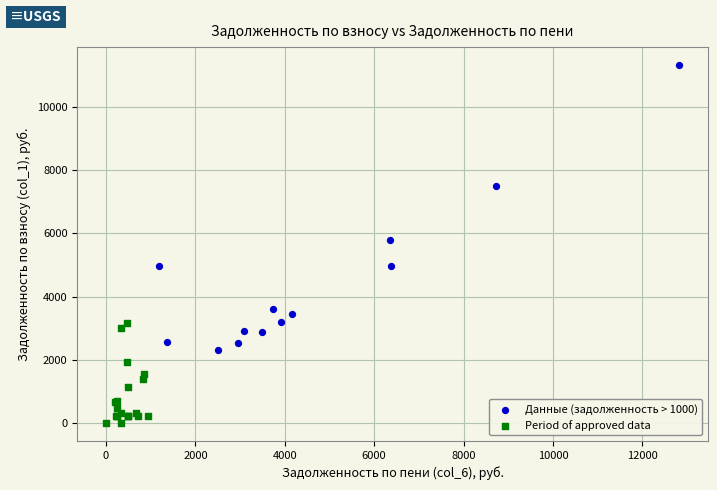

Which series contains the highest Y value?

Данные (задолженность > 1000)